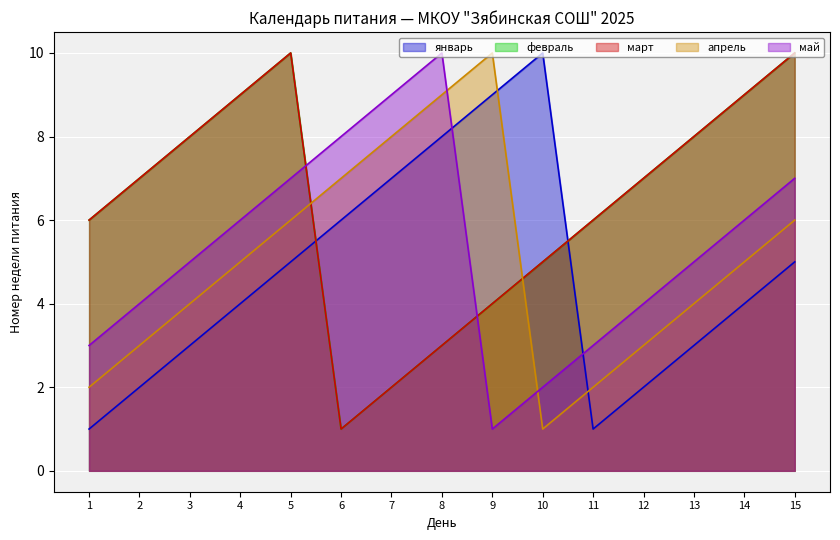

At which category is the sum across all series the highest?

5